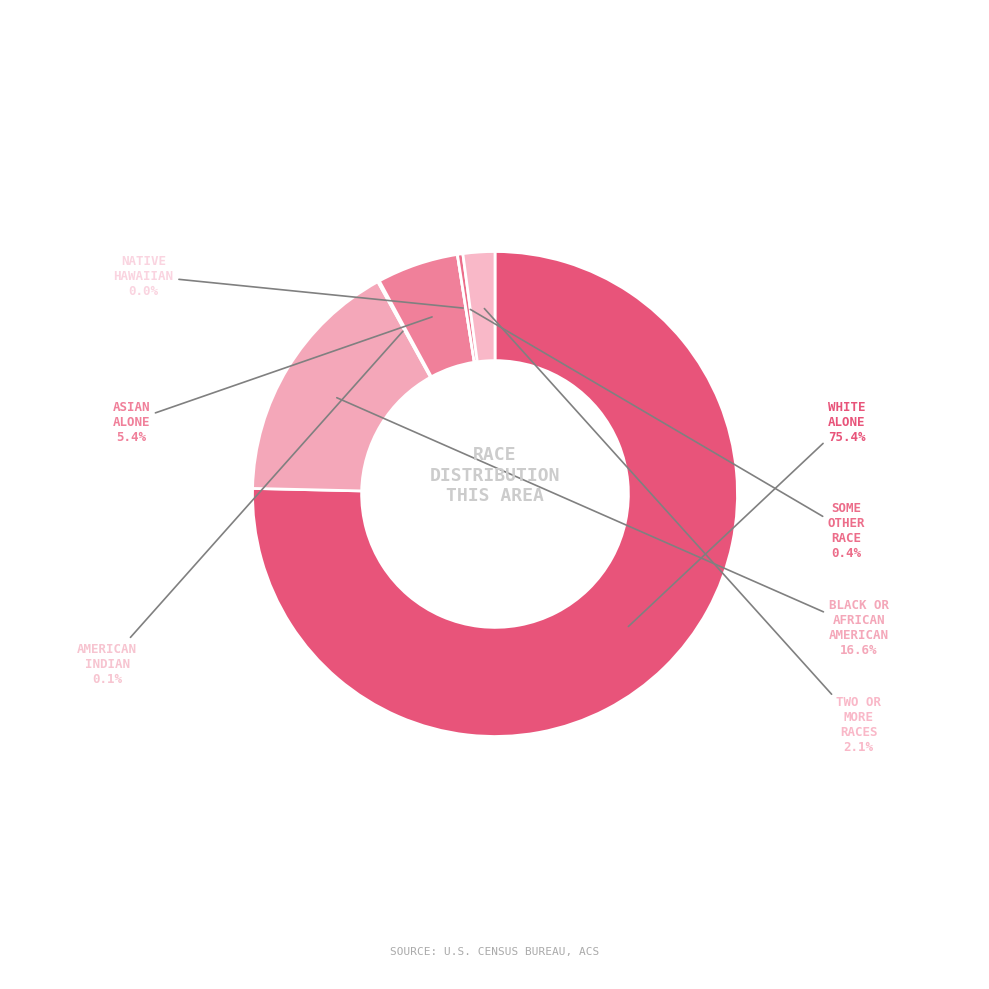

What percentage is the Asian alone slice, to the nearest percent?

5%